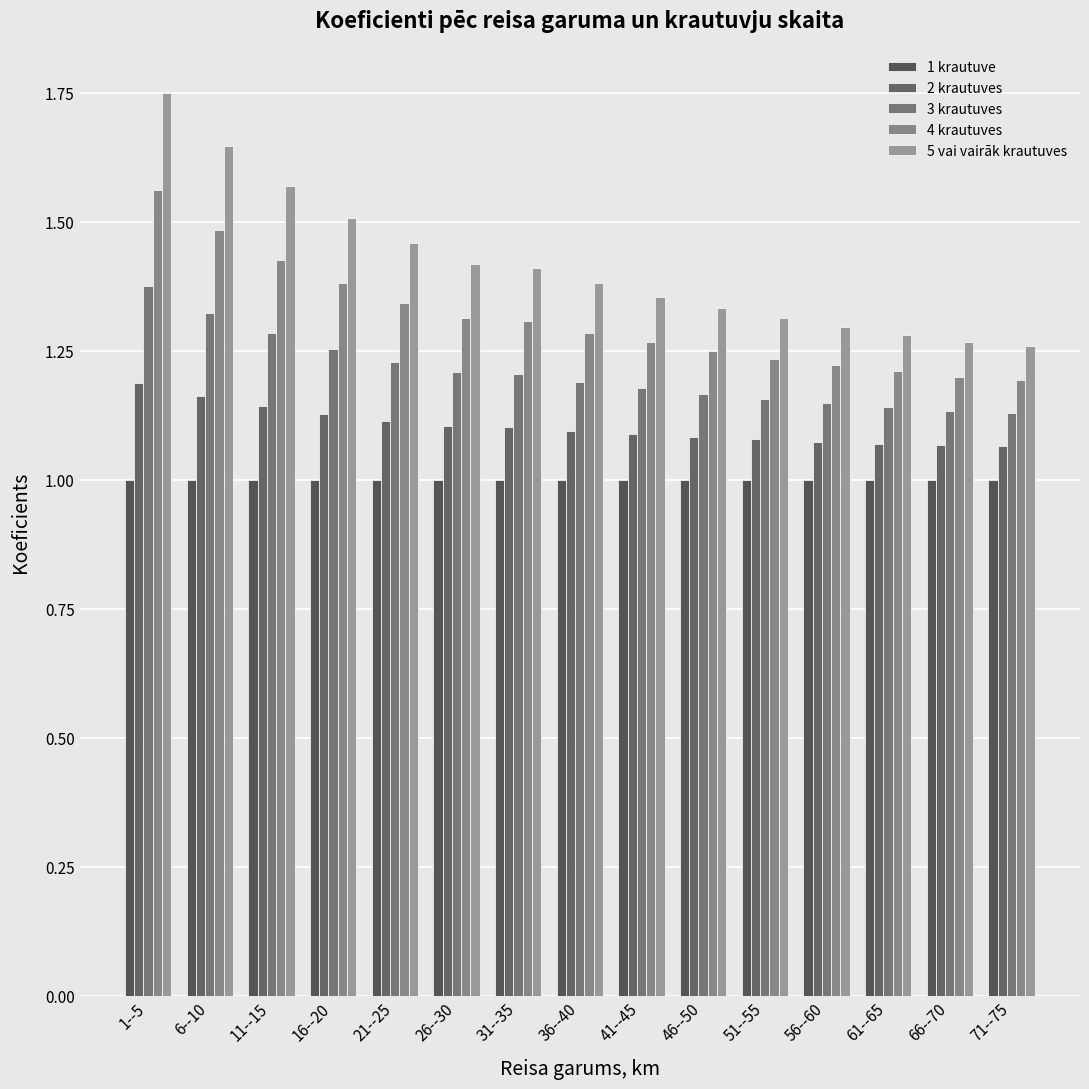

What is the label of the 14th bar from the right?

6--10